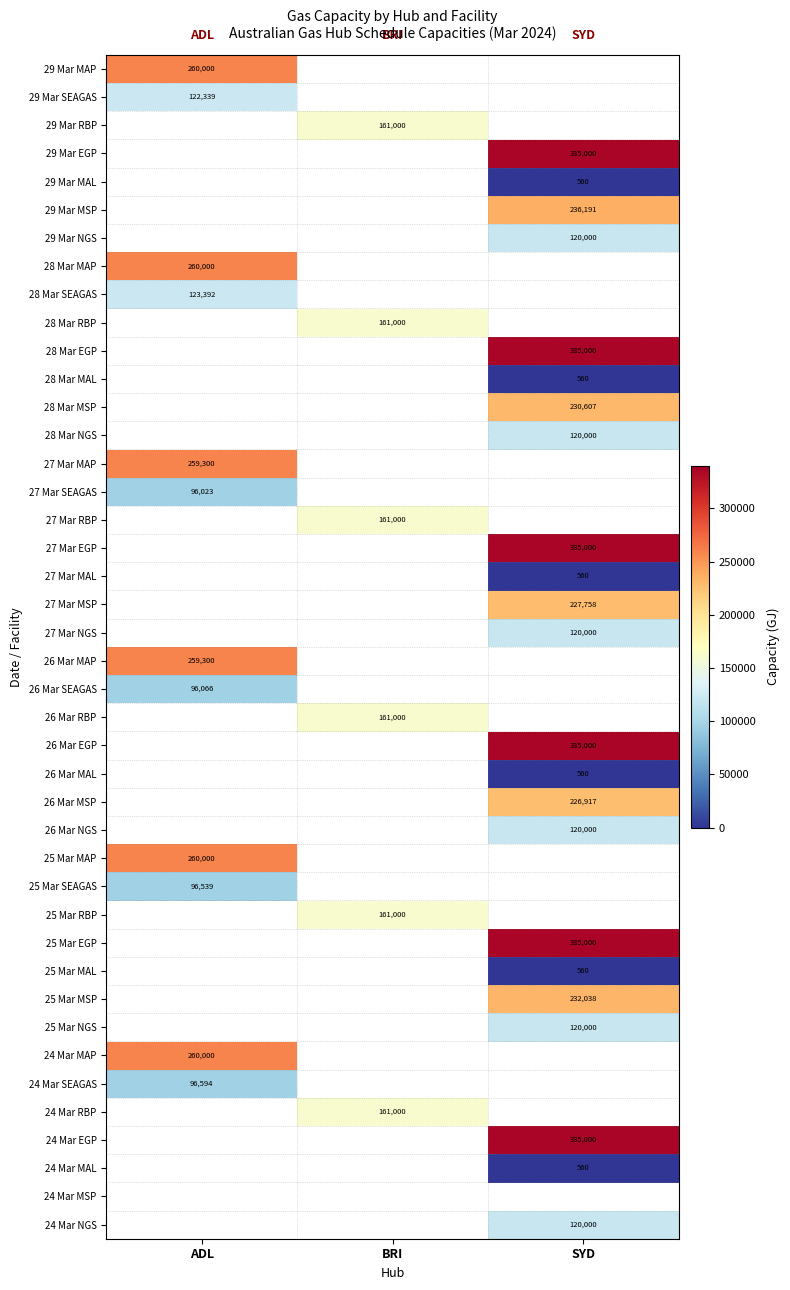

Is it true that 24 Mar NGS equals 120000 at SYD?

True